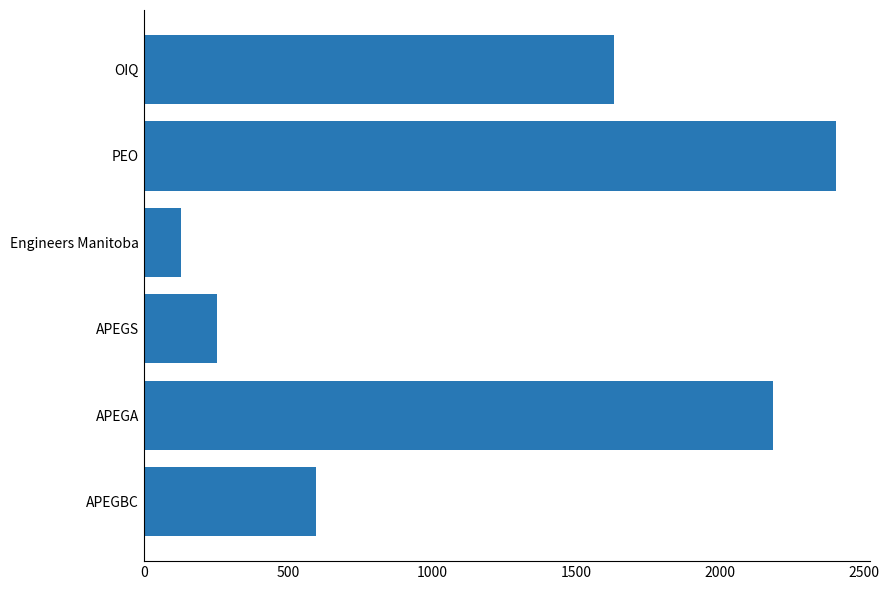

What value does the data have at APEGBC?

596